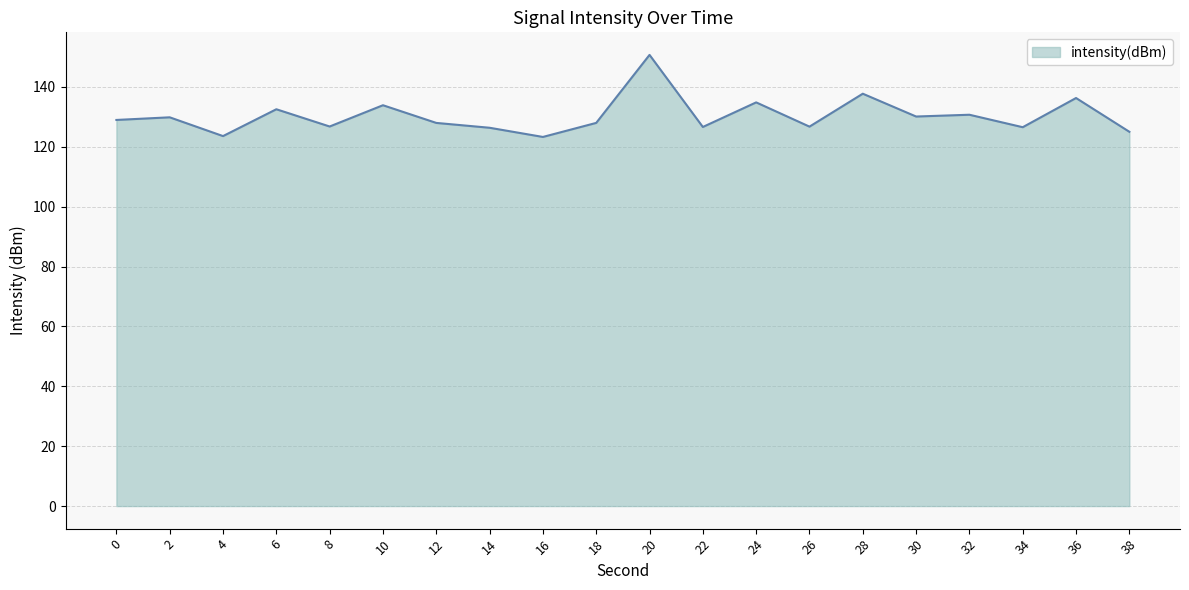

What is the minimum value shown in the chart?

123.3